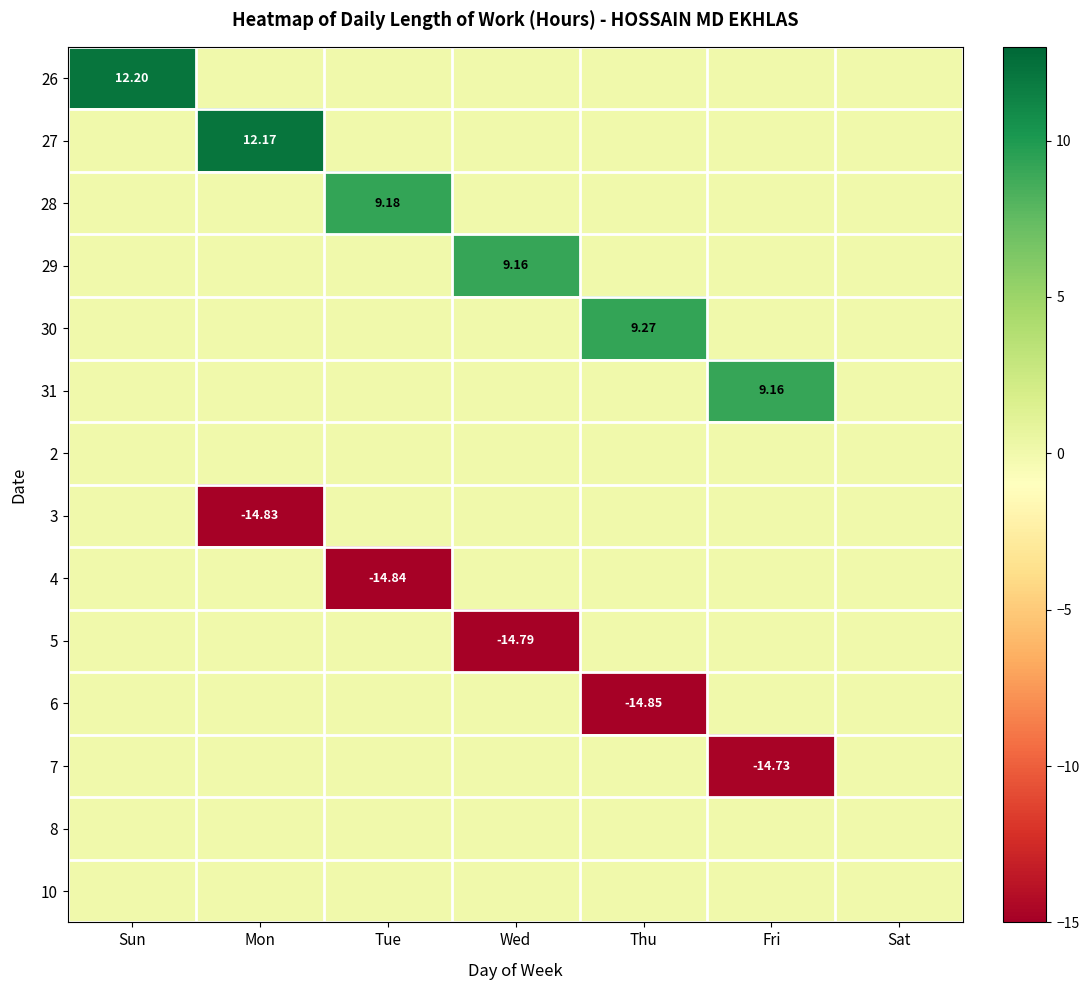

Which category has the lowest value across all series?

Thu